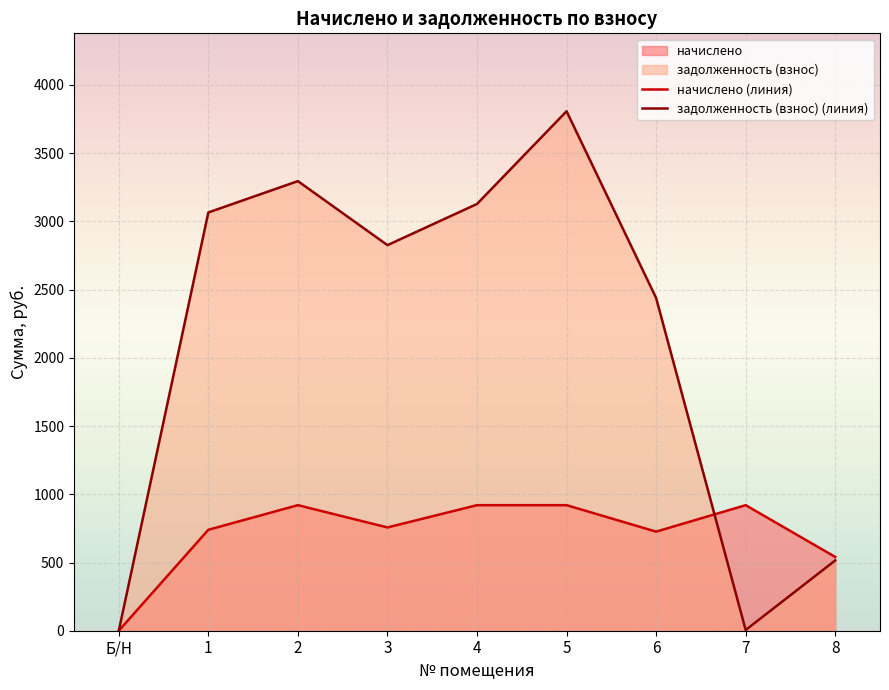

Reading left to right, what are all the values shown in this chart?

начислено: 0.0	740.0	920.2	757.0	920.2	920.2	726.3	920.2	540.9
задолженность (взнос): 0.0	3065.7	3295.4	2826.2	3127.9	3807.5	2438.8	5.3	515.2